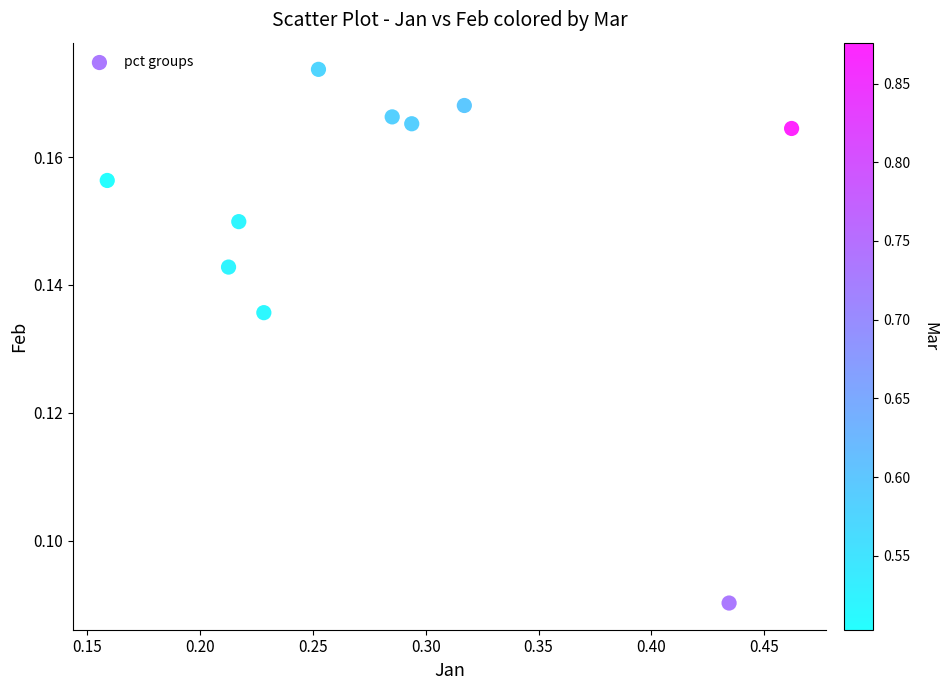

What is the range of X values (max minus min)?

0.3